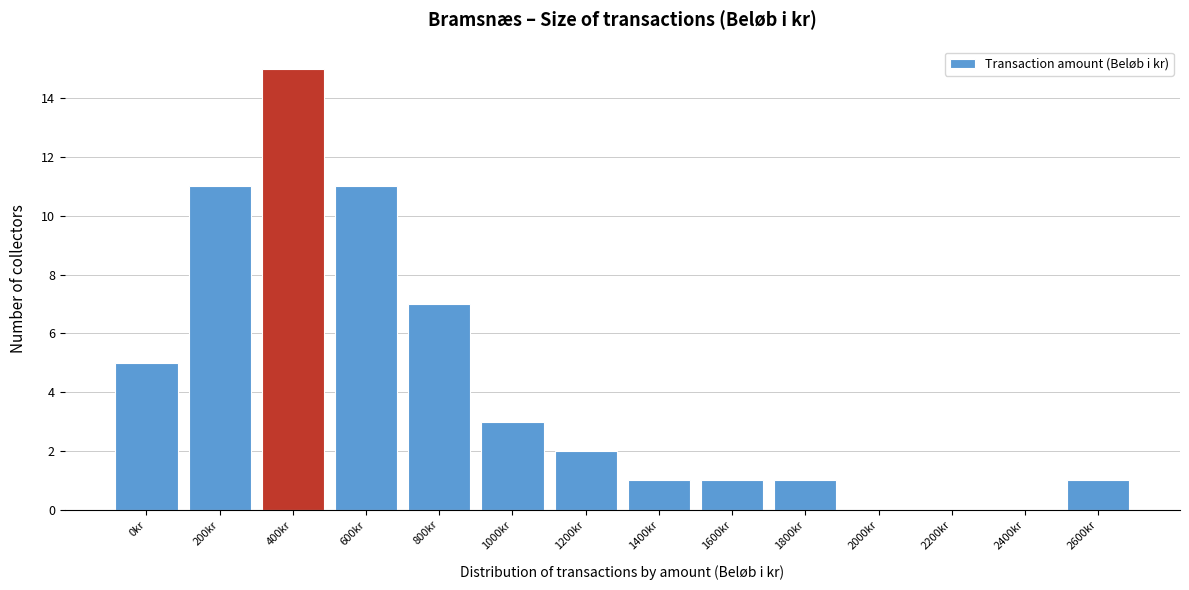

Reading right to left, what are all the values shown in this chart?

2600kr=1	2400kr=0	2200kr=0	2000kr=0	1800kr=1	1600kr=1	1400kr=1	1200kr=2	1000kr=3	800kr=7	600kr=11	400kr=15	200kr=11	0kr=5